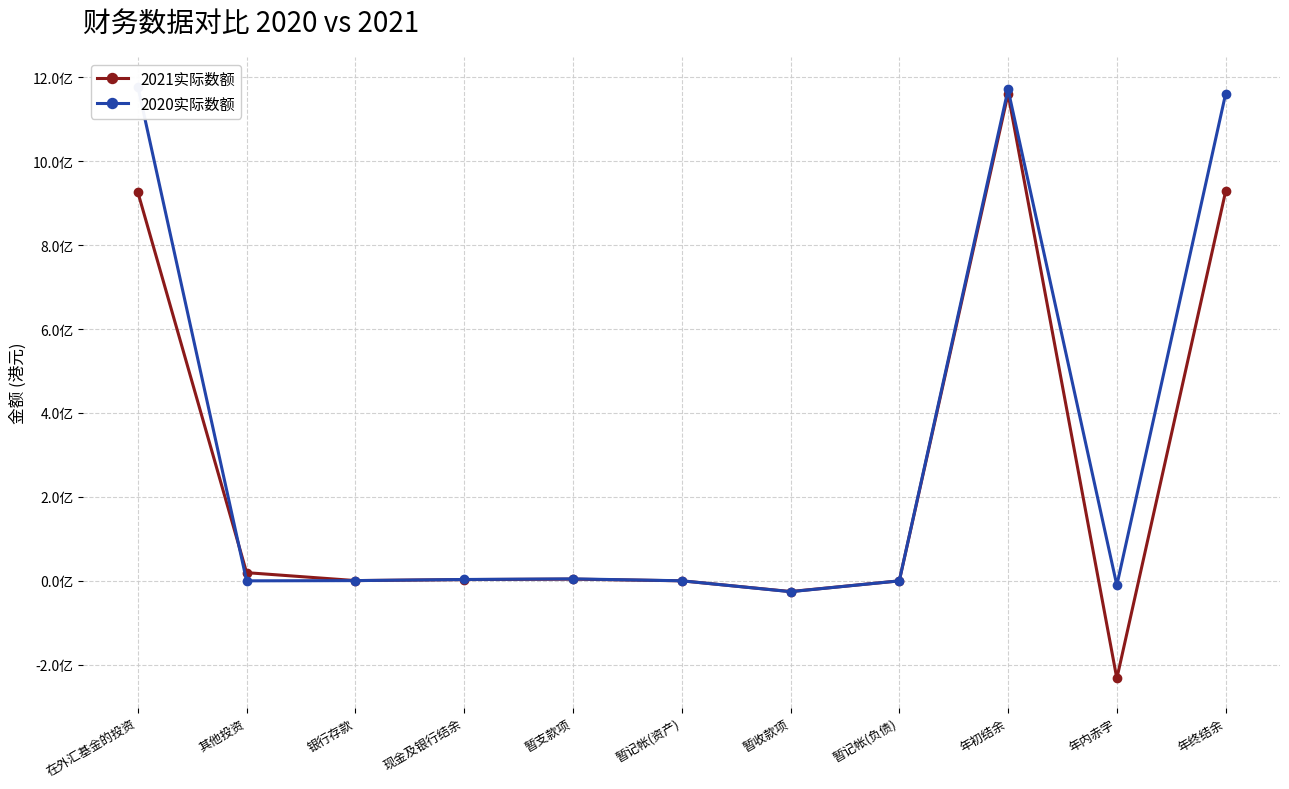

Rank the series by their maximum value, from highest to lowest.

2020实际数额, 2021实际数额